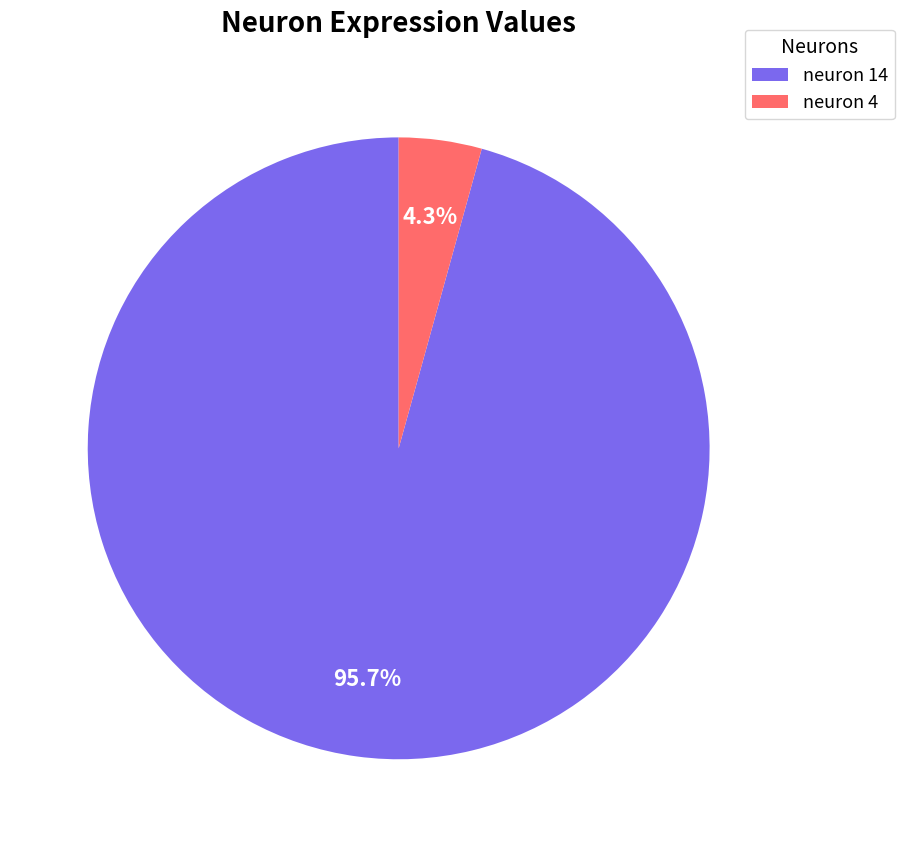

Is it true that neuron 14 is 96% of the pie?

True